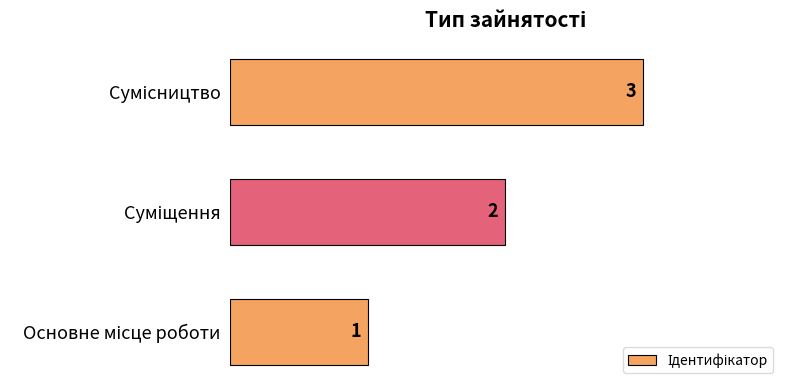

What is the sum of all values?

6